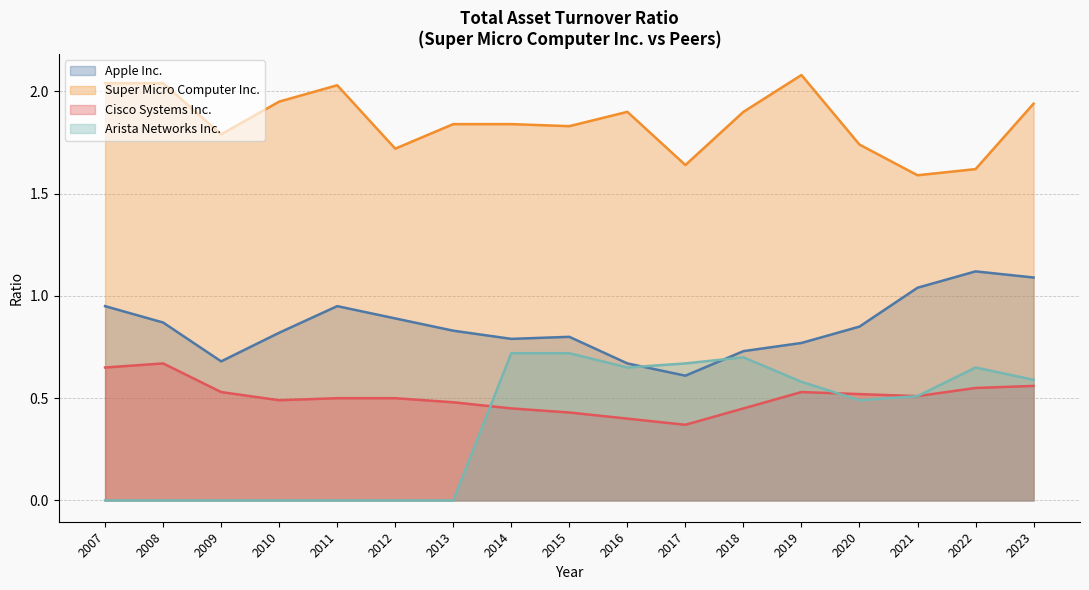

Does the chart have visible grid lines?

Yes